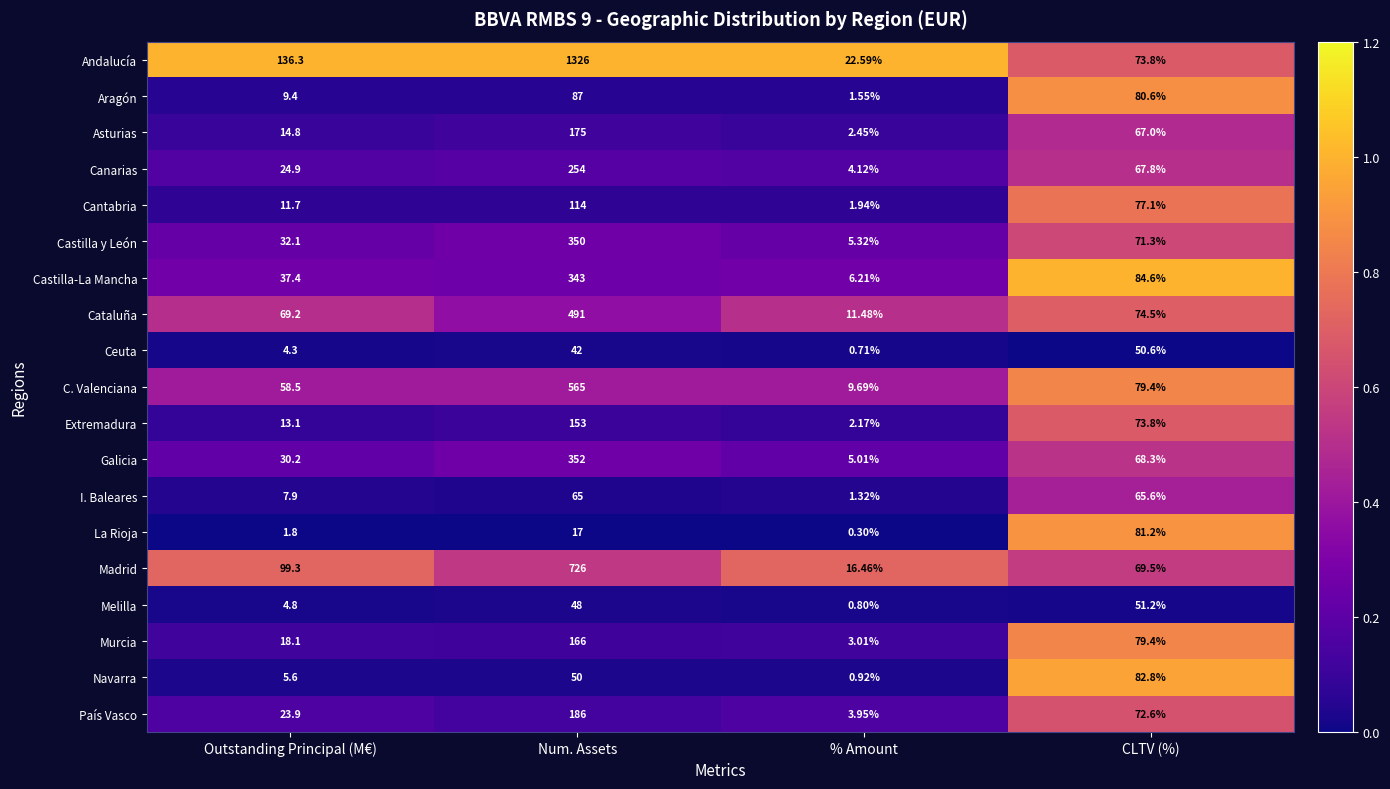

What is the total value across all series at Outstanding Principal (M€)?

603.3